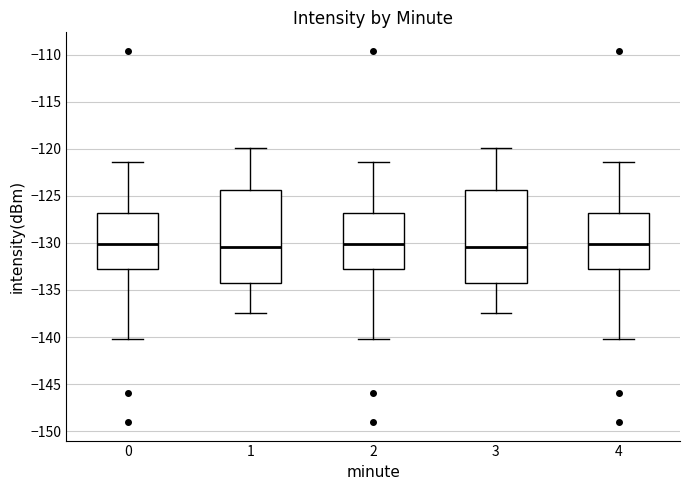

Reading left to right, read every box against the y-axis: the position of its median line, the range the box covers, and the ends of its whiskers. The values are not printed on the chart, so give them approximately, as read against the axis.

0: median -130.0, box -133.0 to -127.0, whiskers -140.0 to -121.5
1: median -130.5, box -134.5 to -124.5, whiskers -137.5 to -120.0
2: median -130.0, box -133.0 to -127.0, whiskers -140.0 to -121.5
3: median -130.5, box -134.5 to -124.5, whiskers -137.5 to -120.0
4: median -130.0, box -133.0 to -127.0, whiskers -140.0 to -121.5